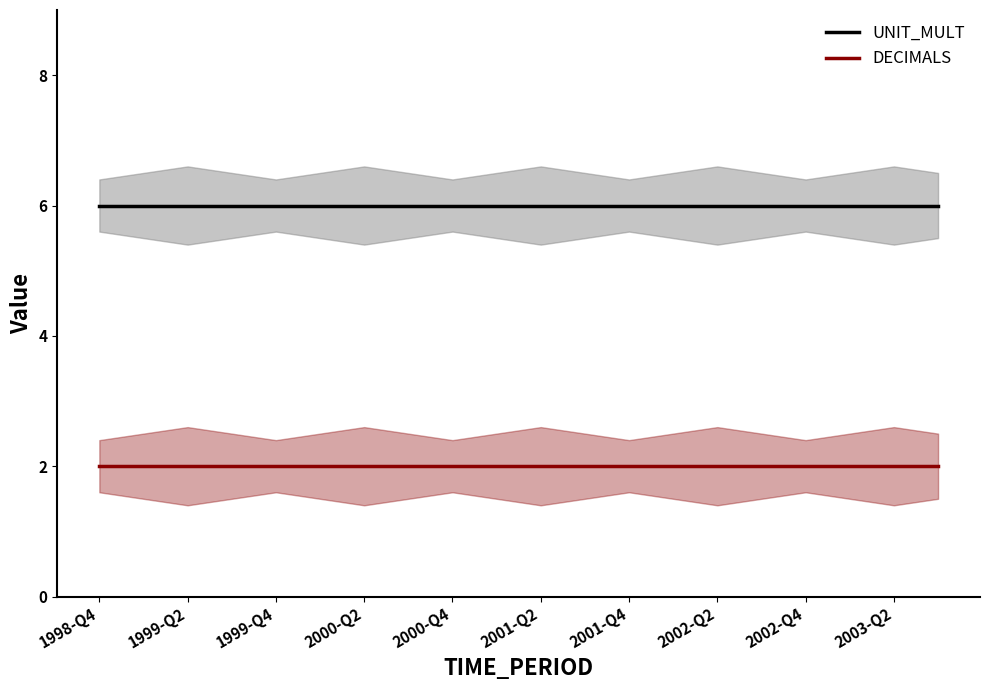

Read the UNIT_MULT value at 2003-Q2.

6